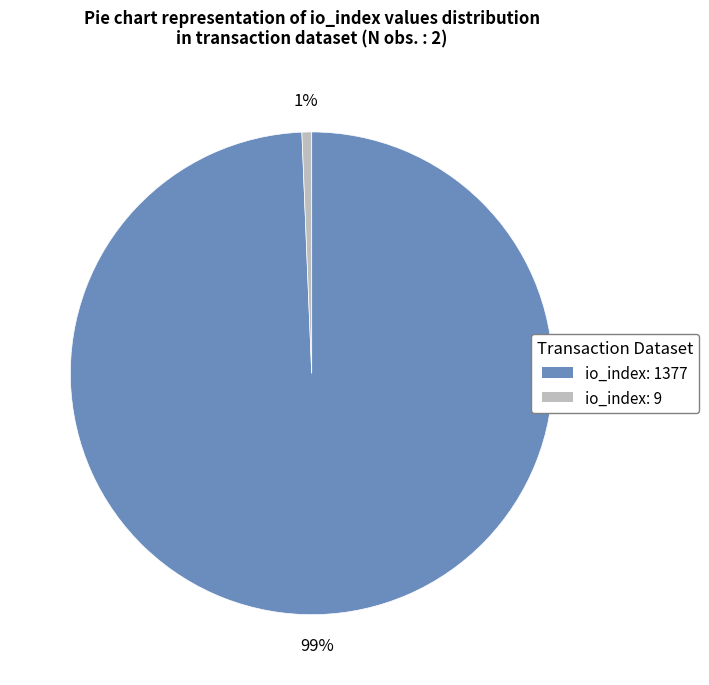

Does any single category account for the majority?

Yes